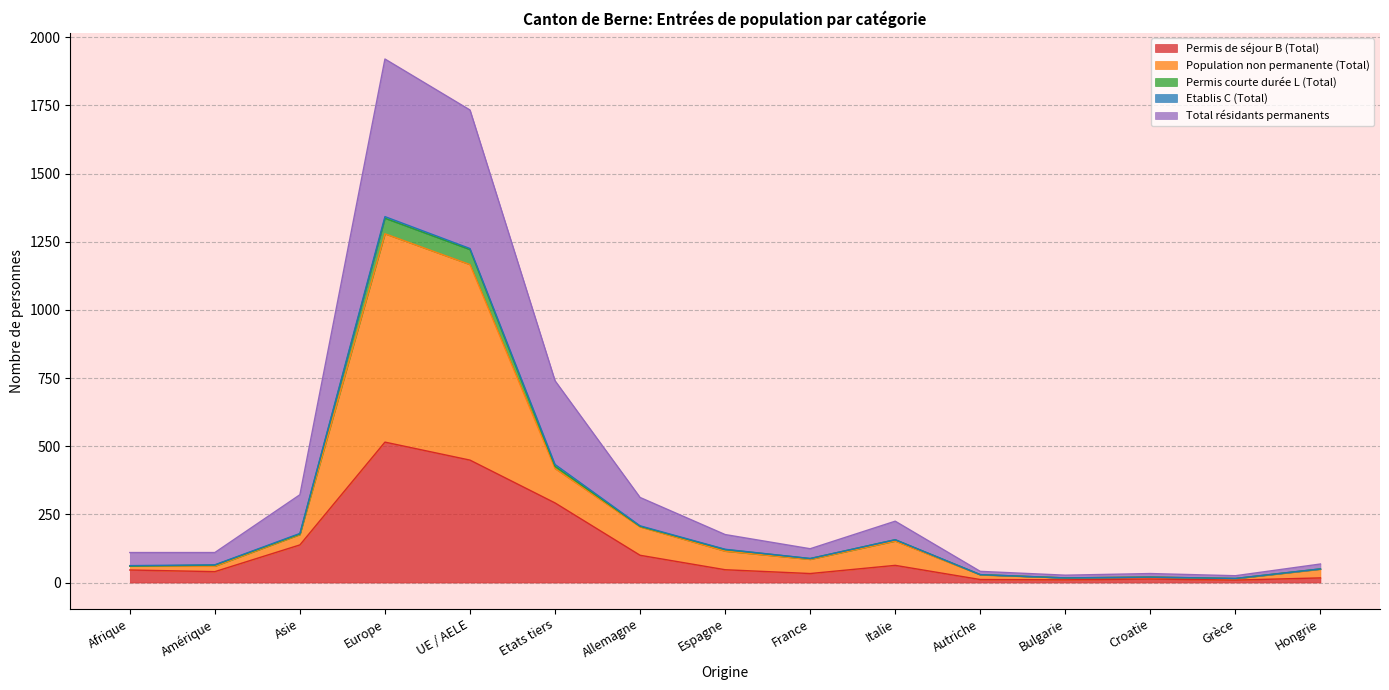

Is it true that Permis de séjour B (Total) equals 849 at Europe?

False